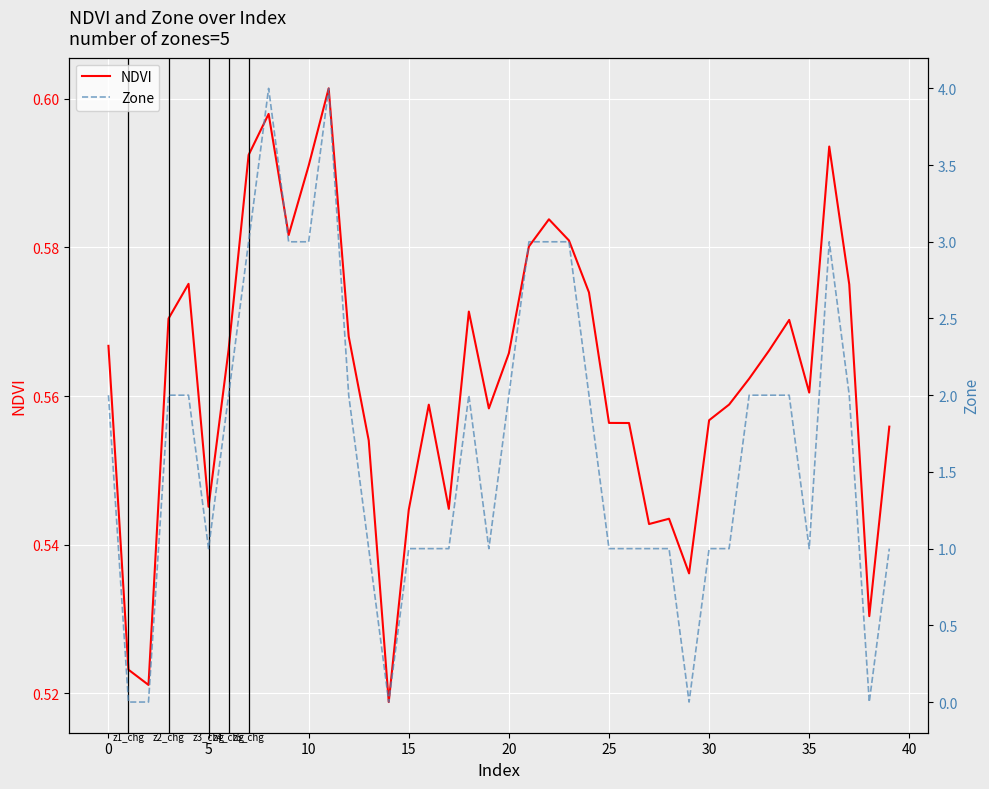

At which category is the sum across all series the highest?

11